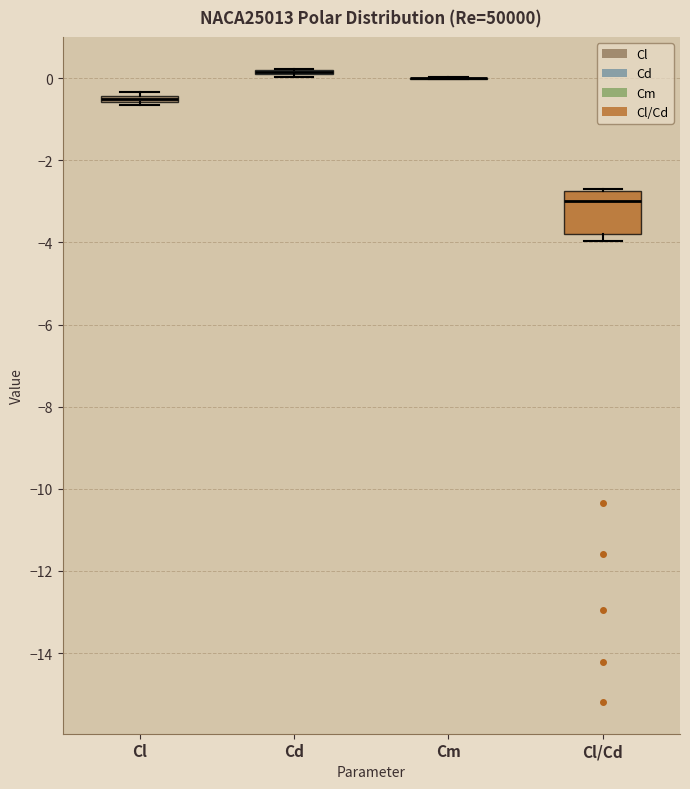

Where is the lower edge of the box for Cl/Cd on the y-axis? The values are not printed on the chart, so give them approximately, as read against the axis.

-3.8